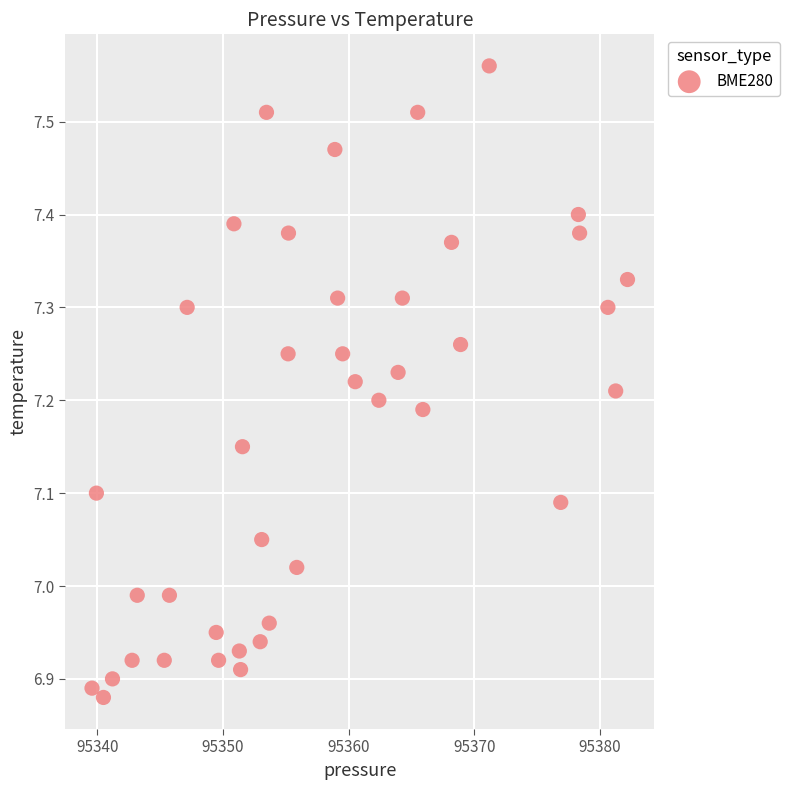

What is the range of X values (max minus min)?

42.6